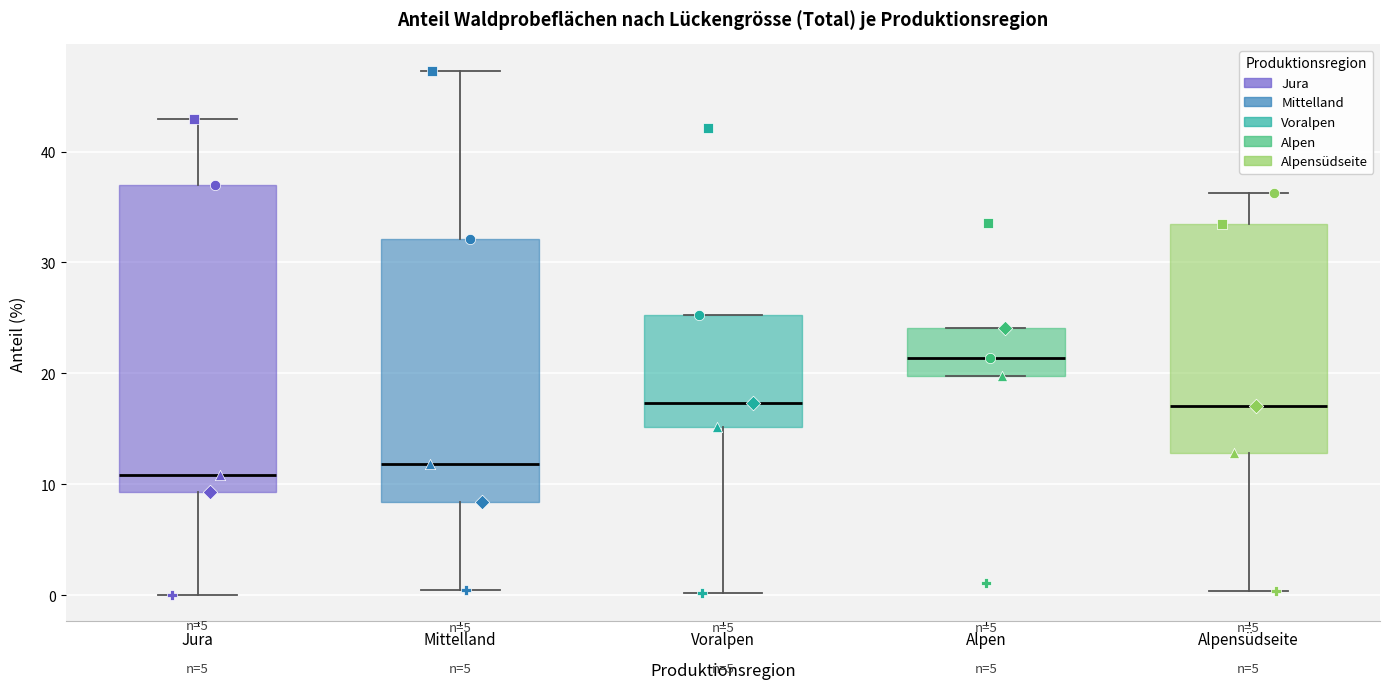

Reading left to right, transcribe this box plot: for each box, give where its median line is, the range the box spans, and where its two whiskers end, as read against the y-axis. The values are not printed on the chart, so give them approximately, as read against the axis.

Jura: median 11, box 9 to 37, whiskers 0 to 43
Mittelland: median 12, box 8 to 32, whiskers 1 to 47
Voralpen: median 17, box 15 to 25, whiskers 0 to 25
Alpen: median 21, box 20 to 24, whiskers 20 to 24
Alpensüdseite: median 17, box 13 to 34, whiskers 0 to 36